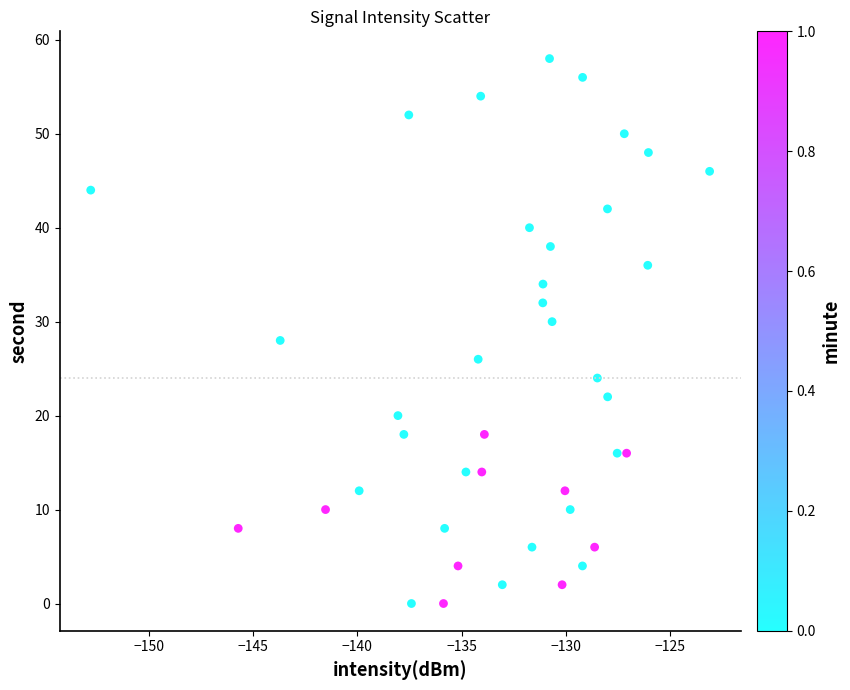

What is the range of Y values (max minus min)?

58